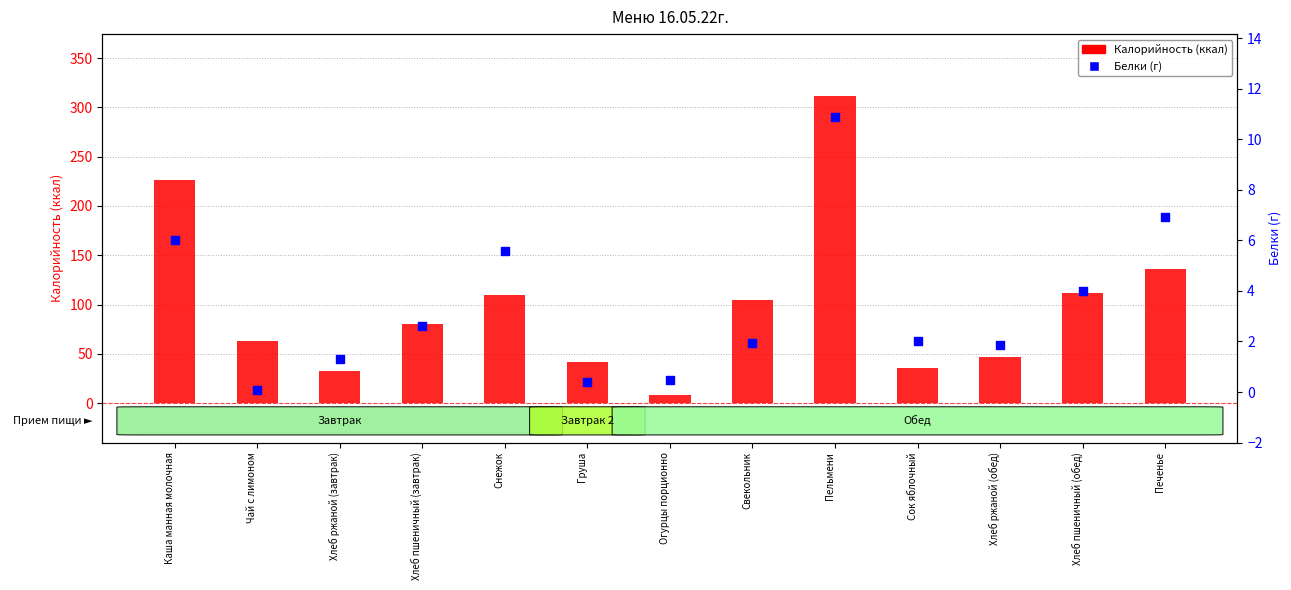

Is the value of Белки at Сок яблочный greater than the value of Калорийность at Печенье?

No